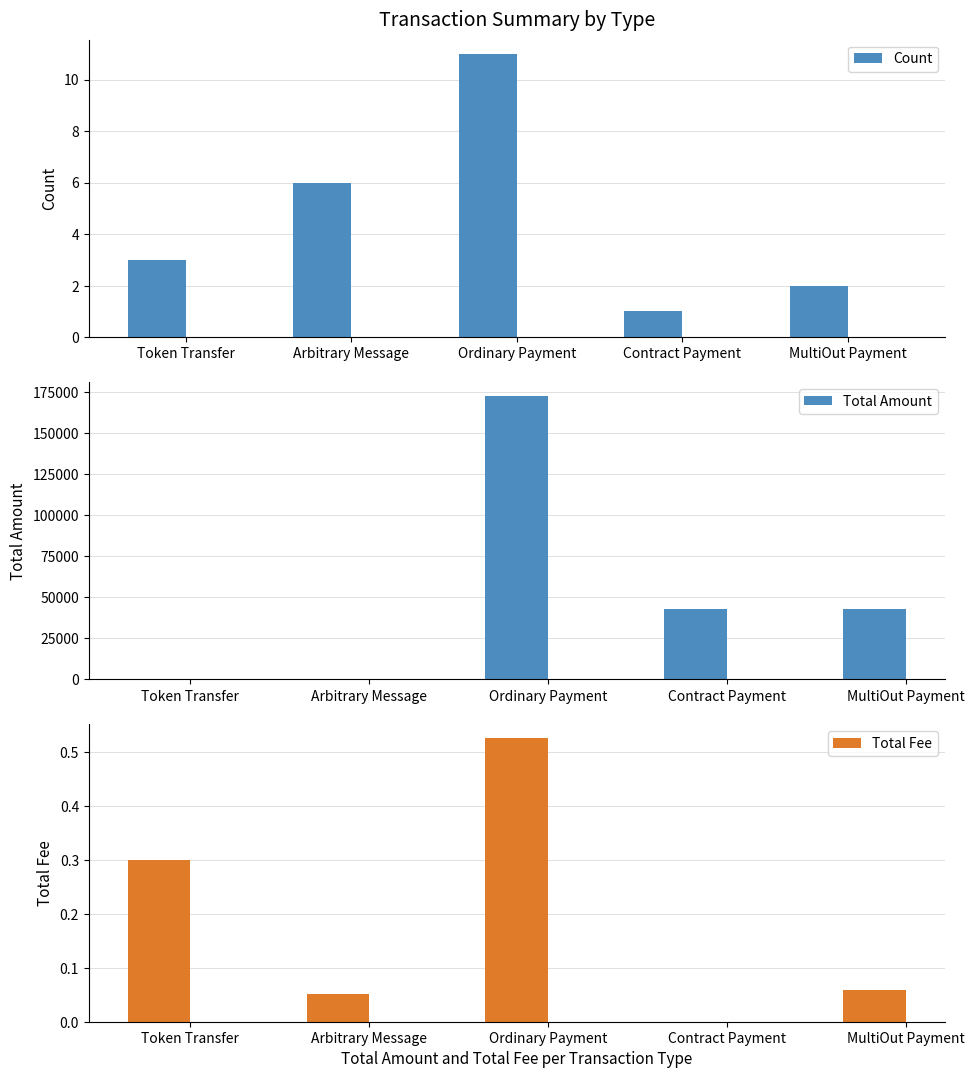

What is the total value across all series at Token Transfer?

3.3